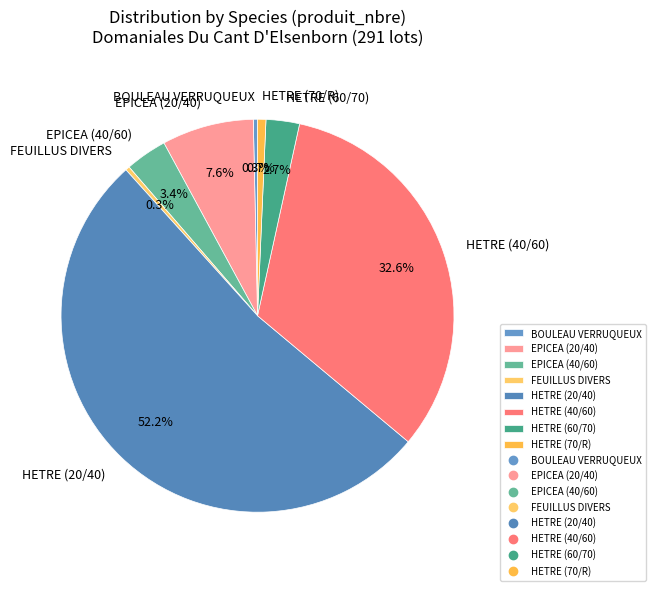

What is the majority slice?

HETRE (20/40)